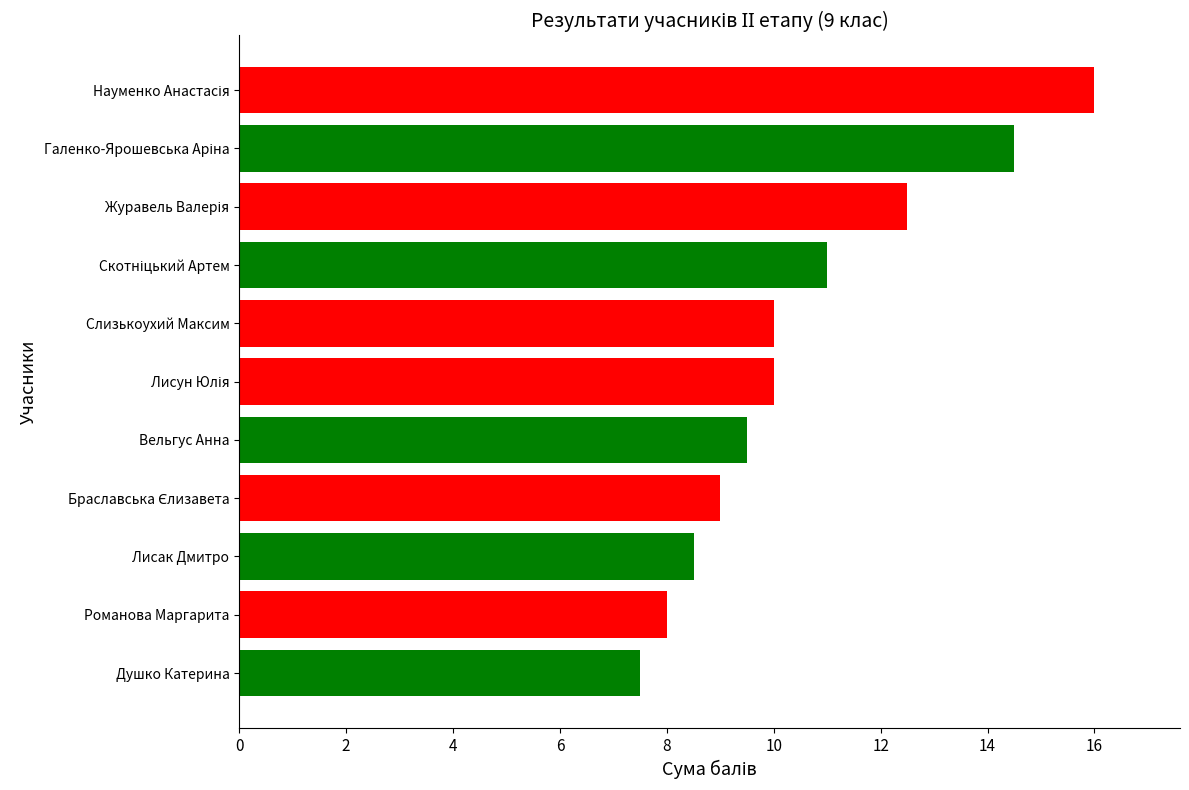

How many distinct data groups are displayed?

1